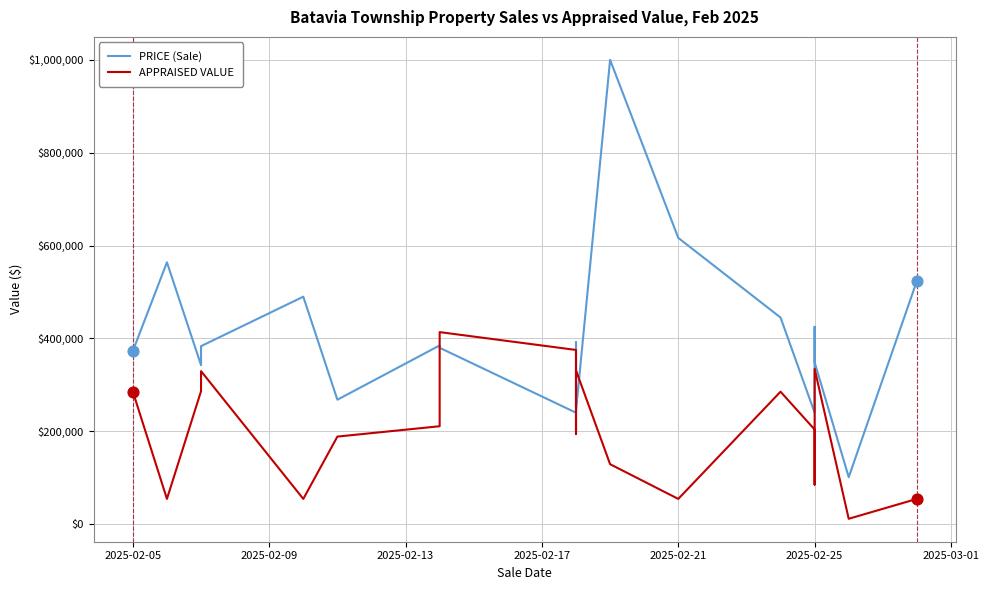

What is the total value across all series at 2025-02-25?

443900